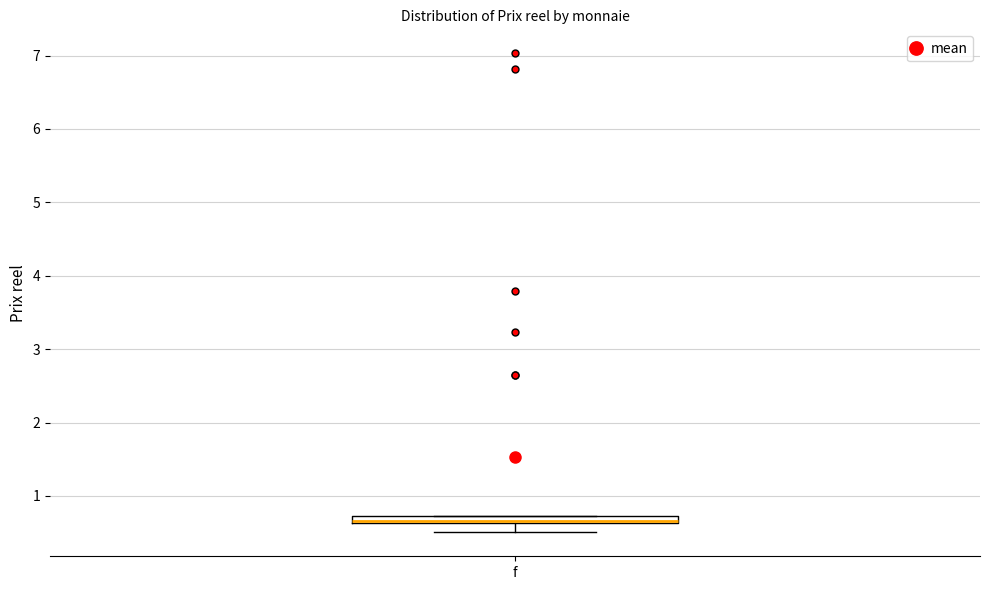

Where does the lower whisker of the box for f end on the y-axis? The values are not printed on the chart, so give them approximately, as read against the axis.

0.5